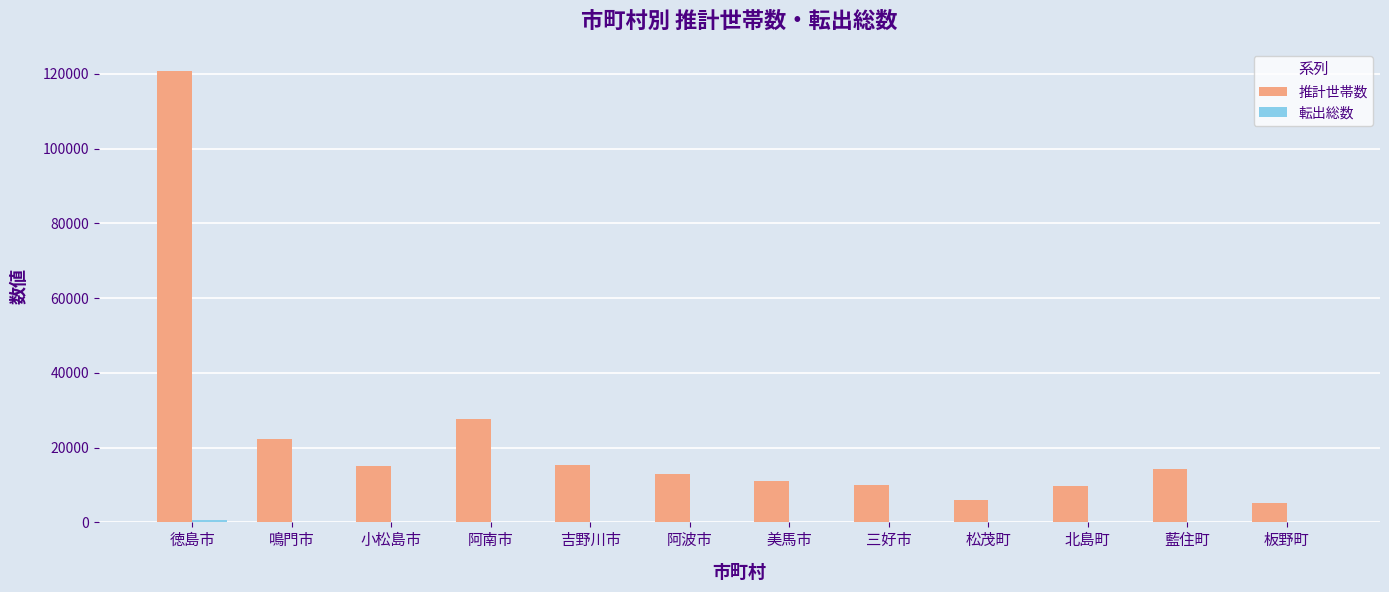

At which label does 推計世帯数 reach its peak?

徳島市